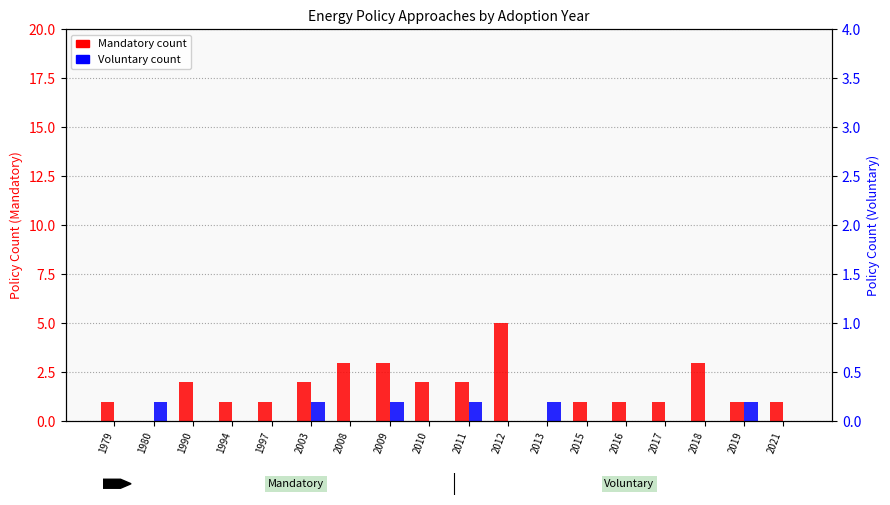

How many values in Voluntary are above zero?

6